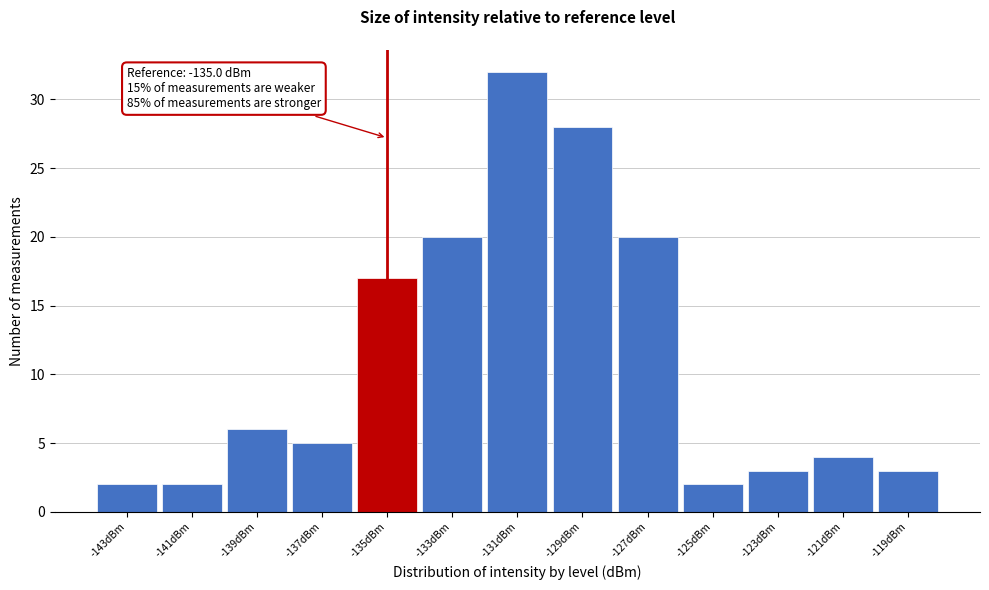

Which range on the x-axis has the tallest bar?

-132 to -130